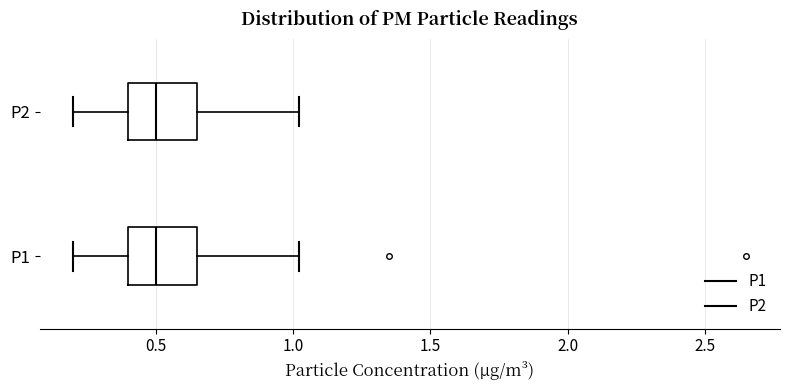

Reading bottom to top, transcribe this box plot: for each box, give where its median line is, the range the box spans, and where its two whiskers end, as read against the x-axis. The values are not printed on the chart, so give them approximately, as read against the axis.

P1: median 0.50, box 0.40 to 0.65, whiskers 0.20 to 1.00
P2: median 0.50, box 0.40 to 0.65, whiskers 0.20 to 1.00